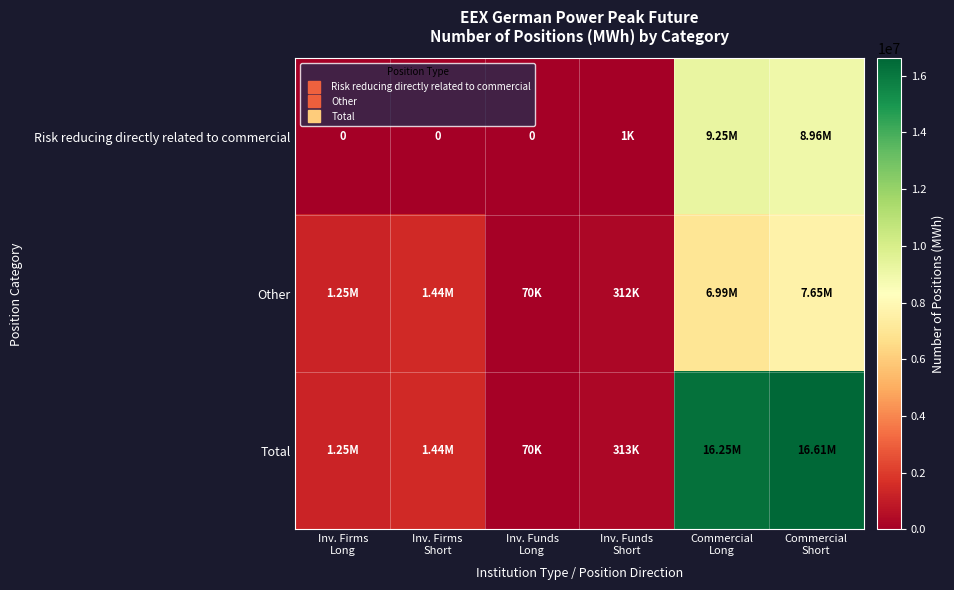

True or false: Total has a value of 457626 at Inv. Firms Long.

False